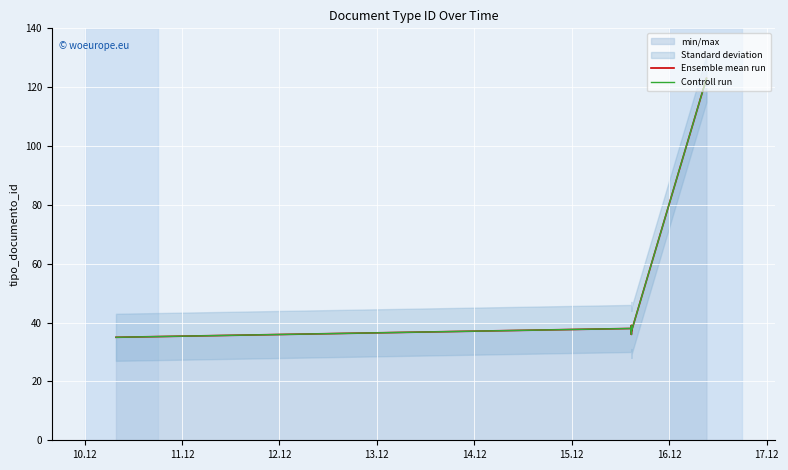

Rank the series by their maximum value, from lowest to highest.

Ensemble mean run, Controll run